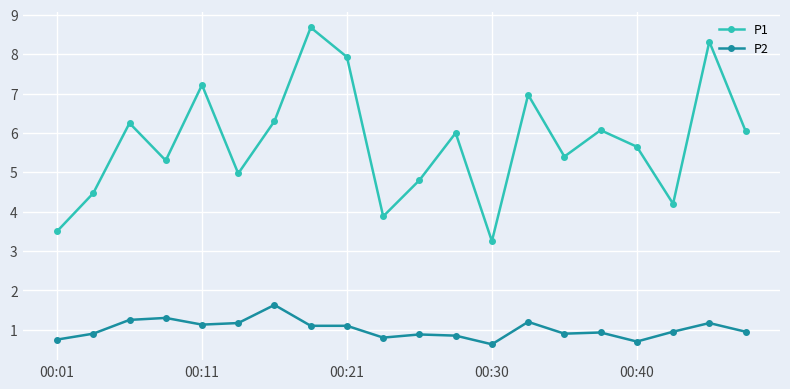

Which series has the largest range (max minus min)?

P1